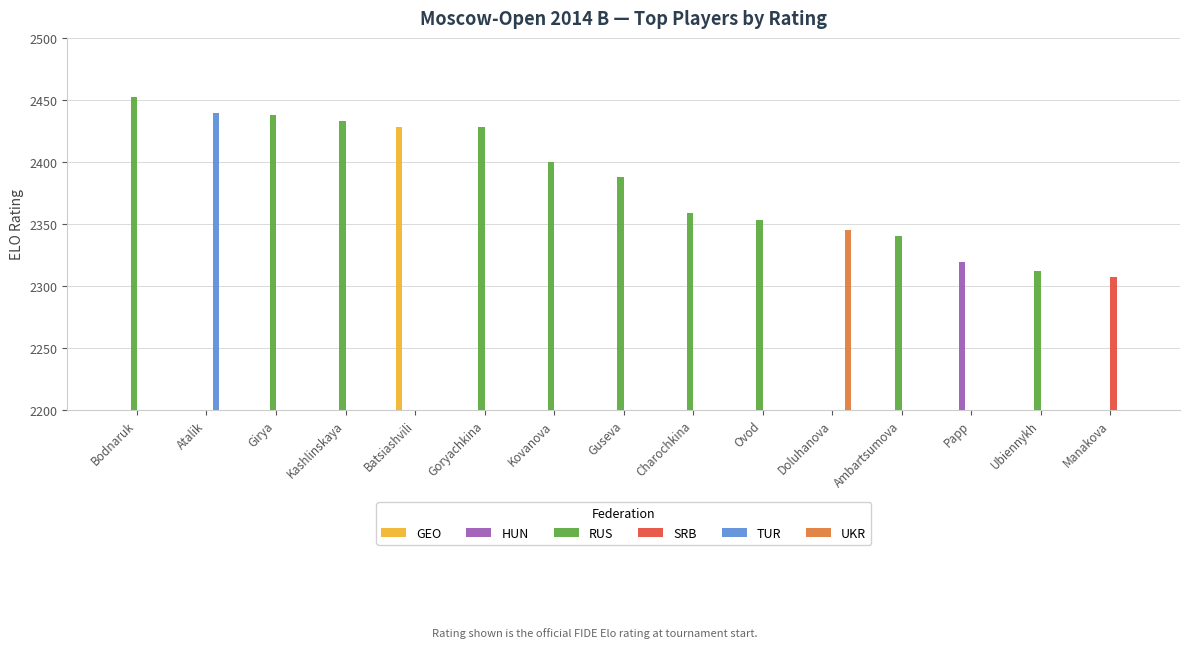

Which has a higher value, Charochkina or Ubiennykh?

Charochkina